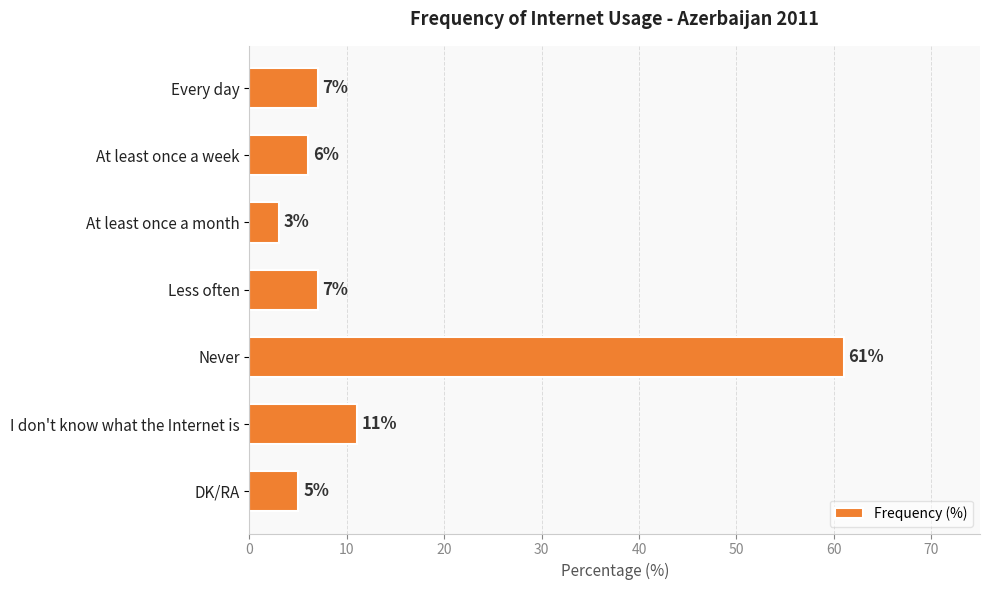

Which category has the lowest value across all series?

At least once a month